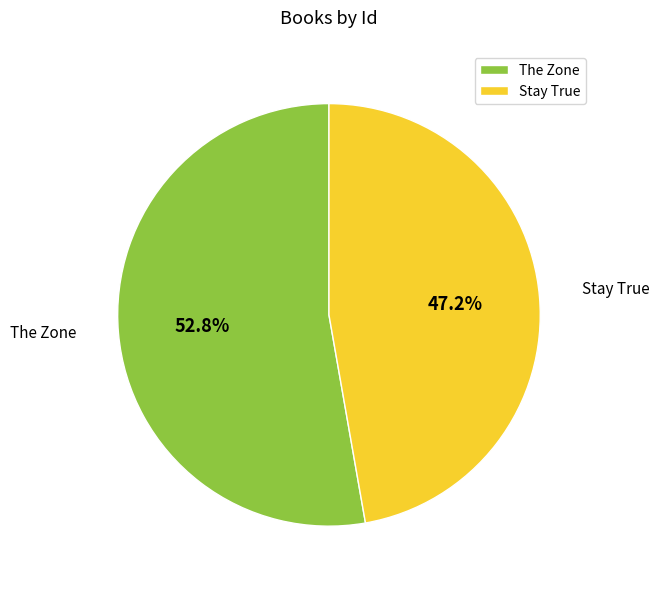

Is the sum of The Zone and Stay True greater than half?

Yes